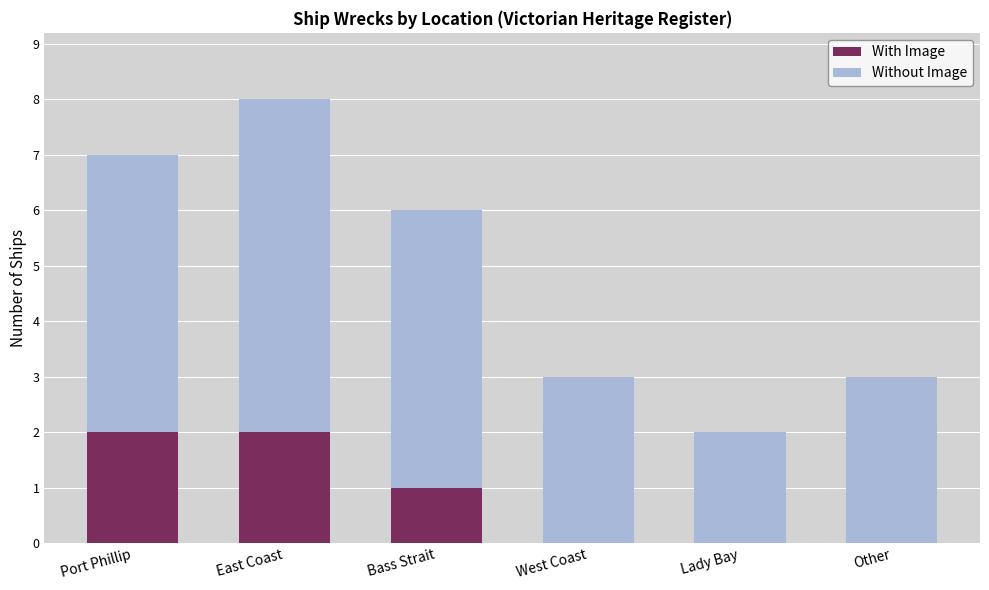

What is the total value across all series at Port Phillip?

7